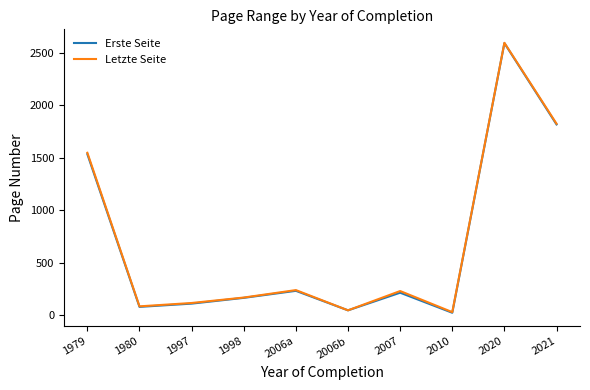

What value does the Erste Seite series have at 2021, to the nearest 100?

1800